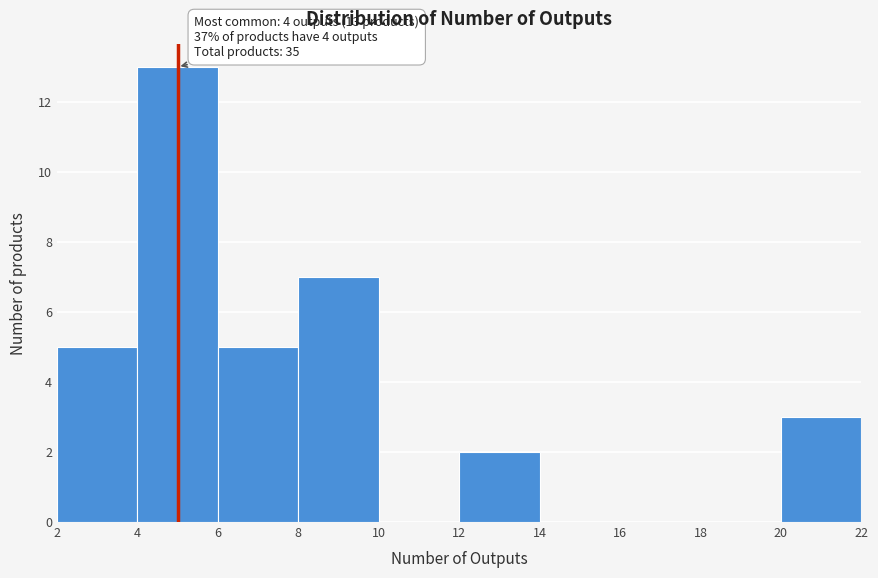

Which range on the x-axis has the tallest bar?

4 to 6